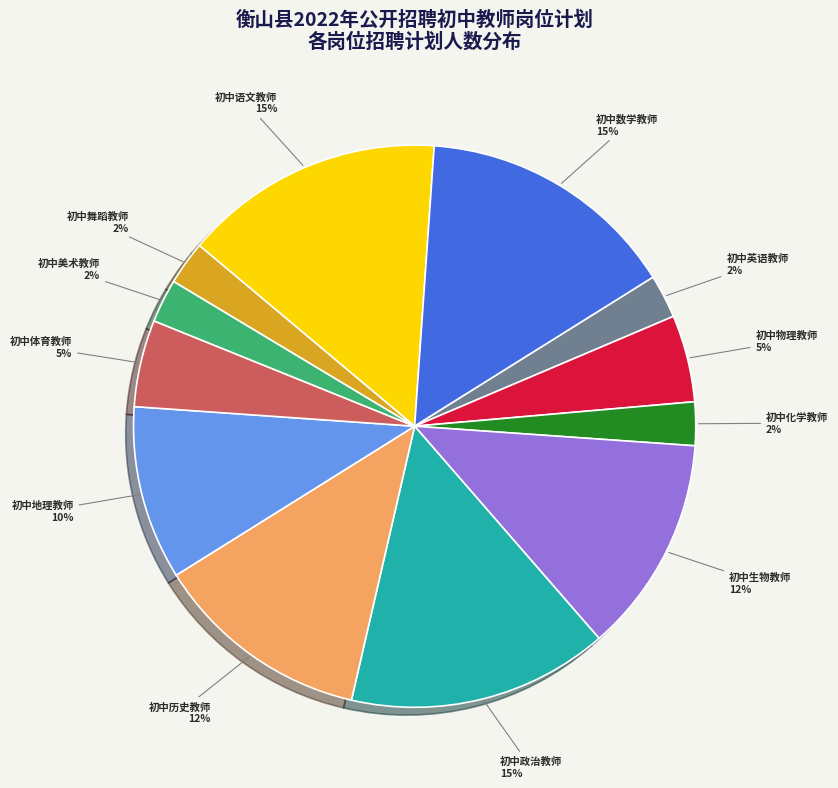

Is there a majority slice in this chart?

No